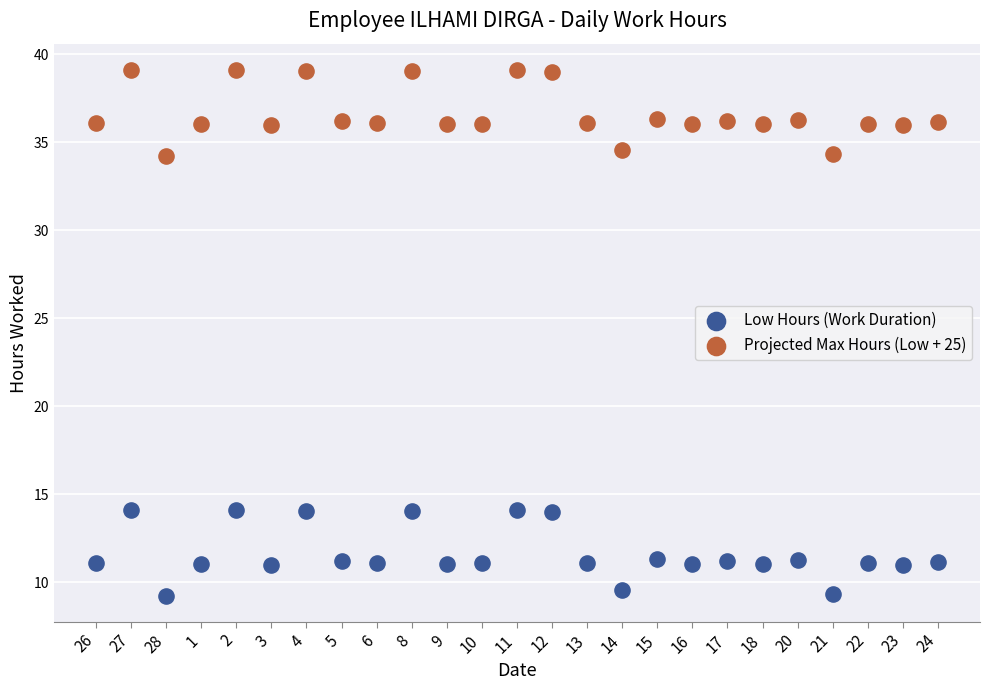

Across all data points, what is the range of Y values (max minus min)?

29.9